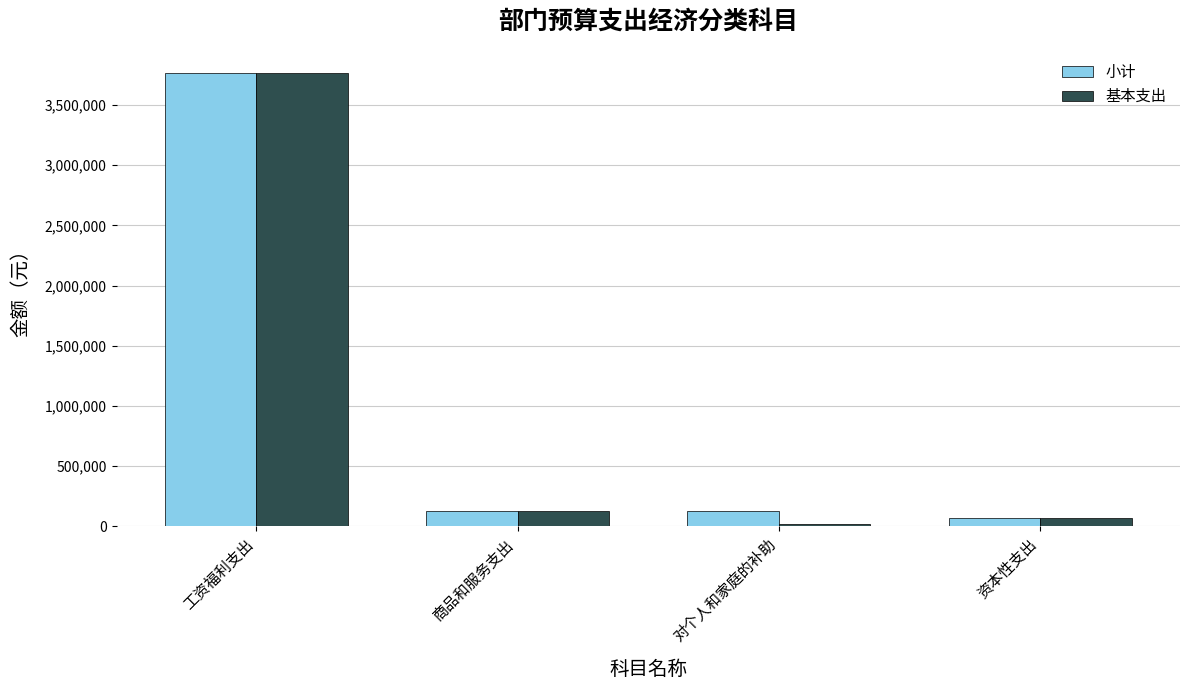

What are all the series names shown in the legend?

小计, 基本支出